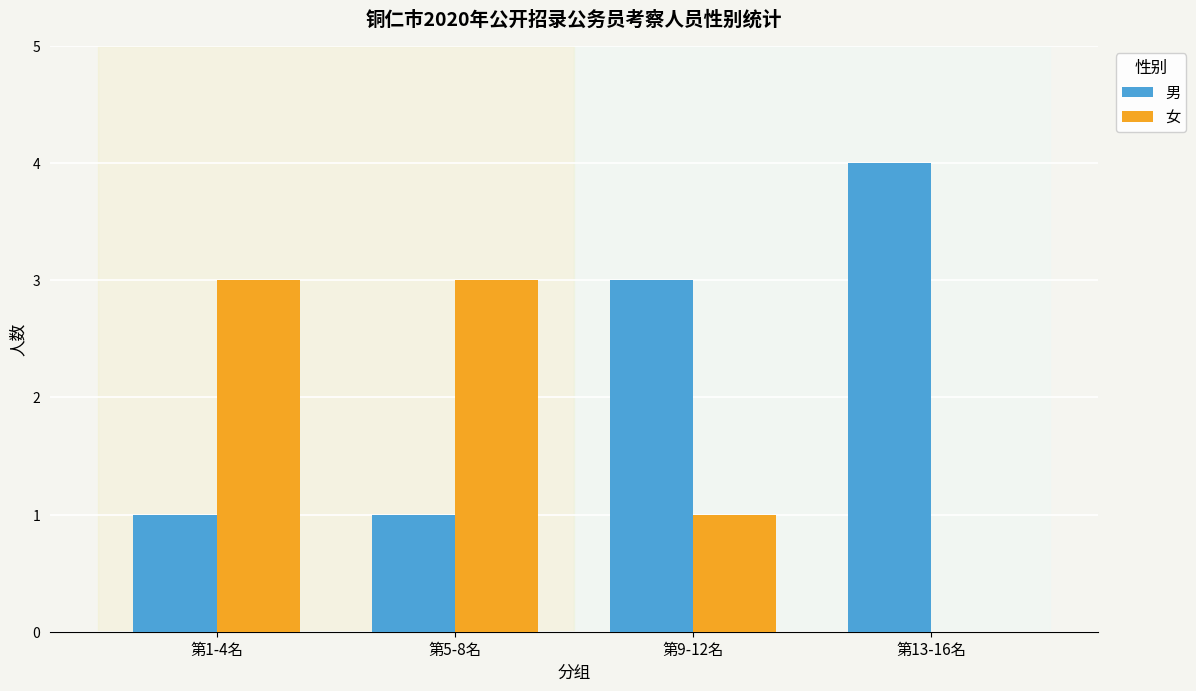

True or false: 女 has a value of 0 at 第13-16名.

True